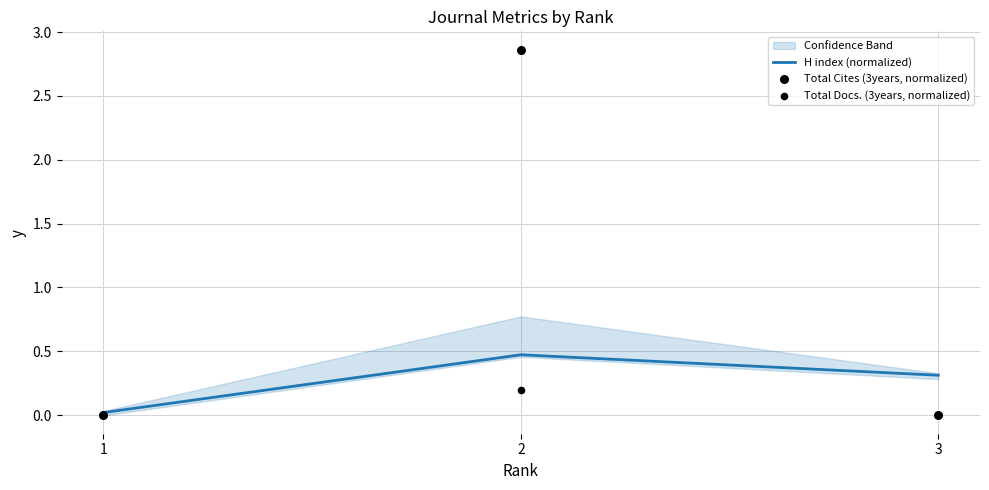

Which series reaches the minimum Y coordinate?

Total Cites (3years, normalized)